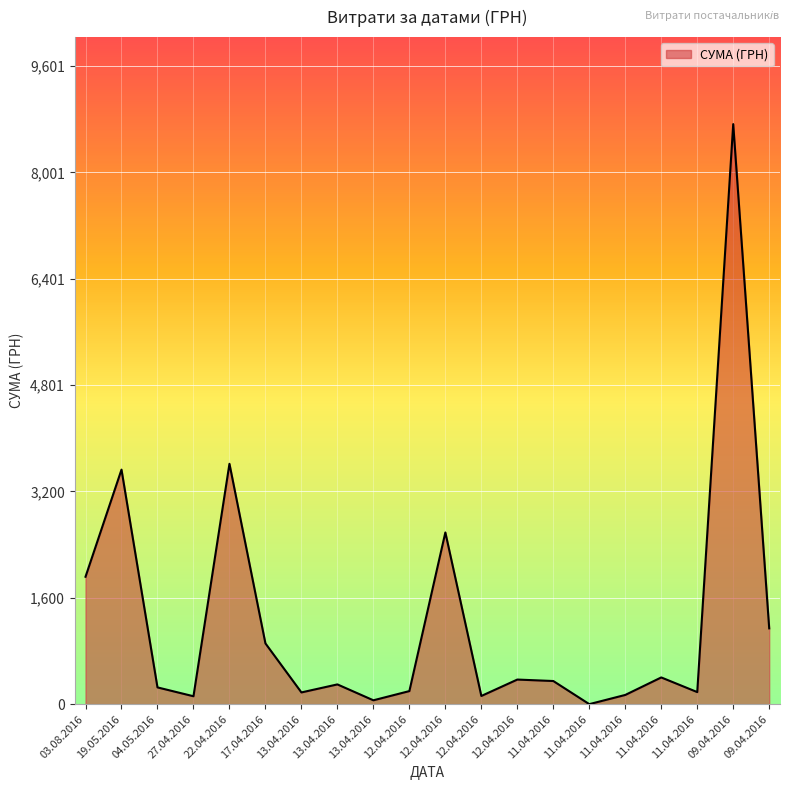

List the labels in order of value, smallest first.

11.04.2016, 13.04.2016, 27.04.2016, 12.04.2016, 11.04.2016, 13.04.2016, 11.04.2016, 12.04.2016, 04.05.2016, 13.04.2016, 11.04.2016, 12.04.2016, 11.04.2016, 17.04.2016, 09.04.2016, 03.08.2016, 12.04.2016, 19.05.2016, 22.04.2016, 09.04.2016